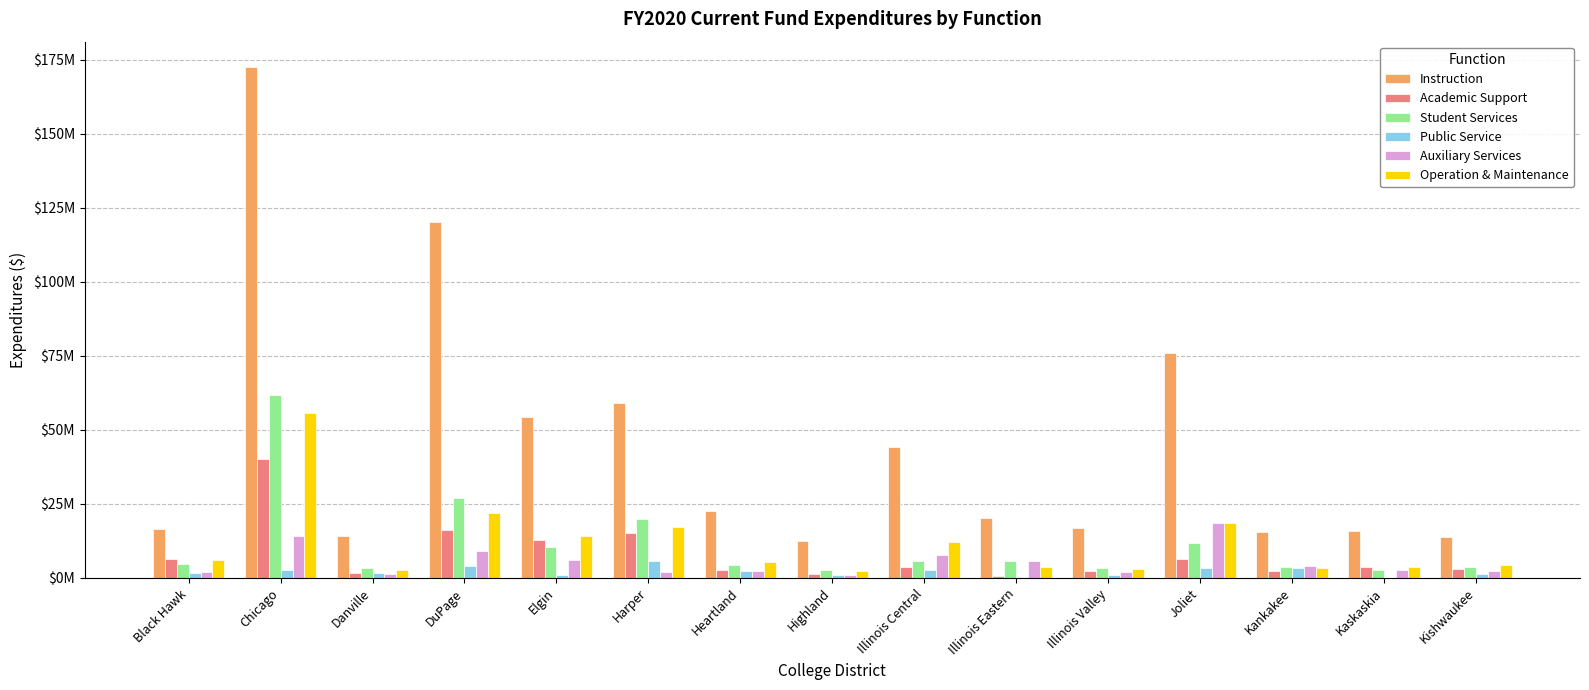

What is the highest value of the Public Service series?

5791085